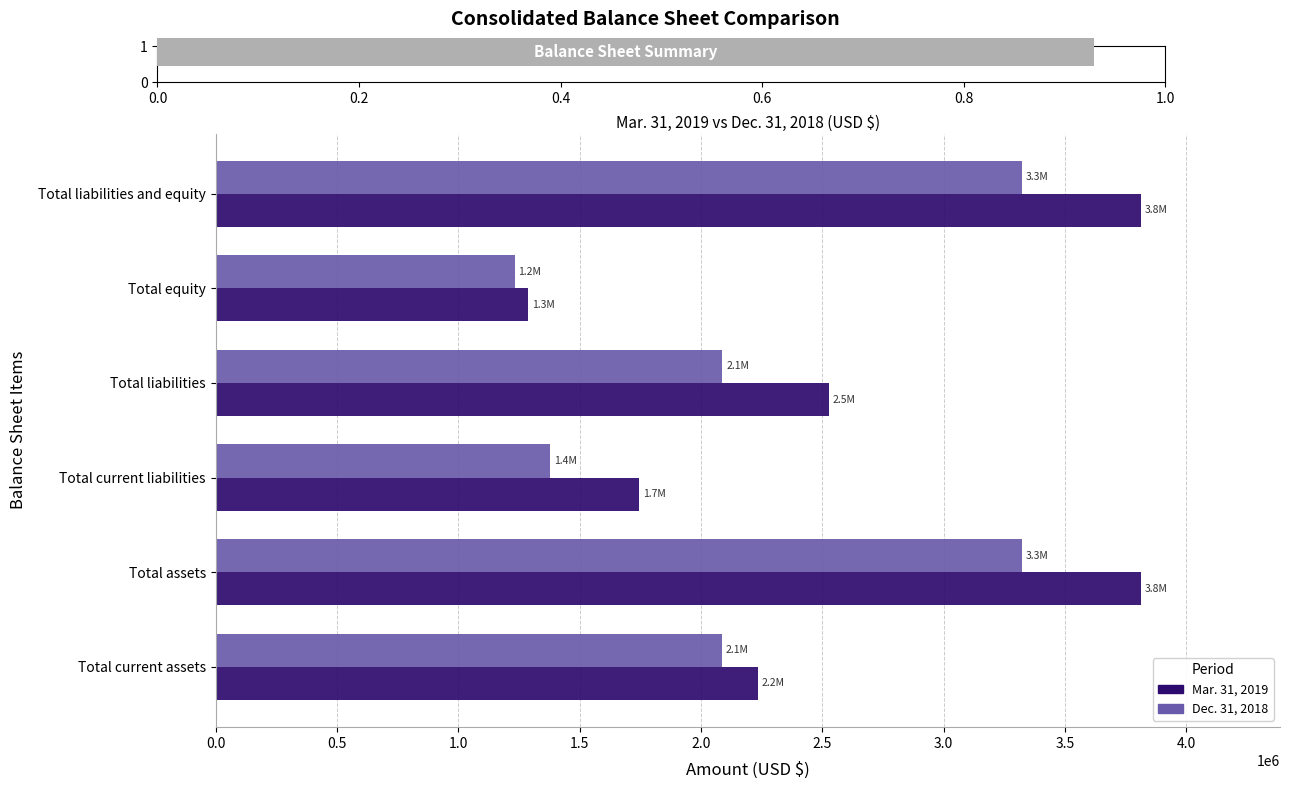

Which series has the widest spread of values?

Mar. 31, 2019